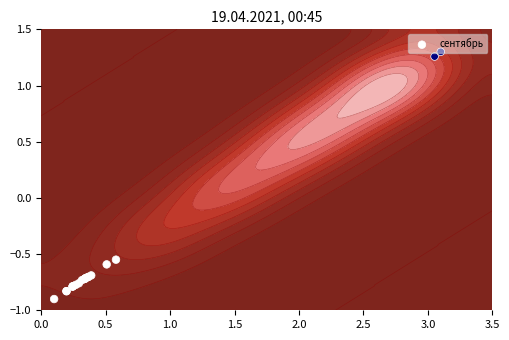

What is the average value?

-0.5